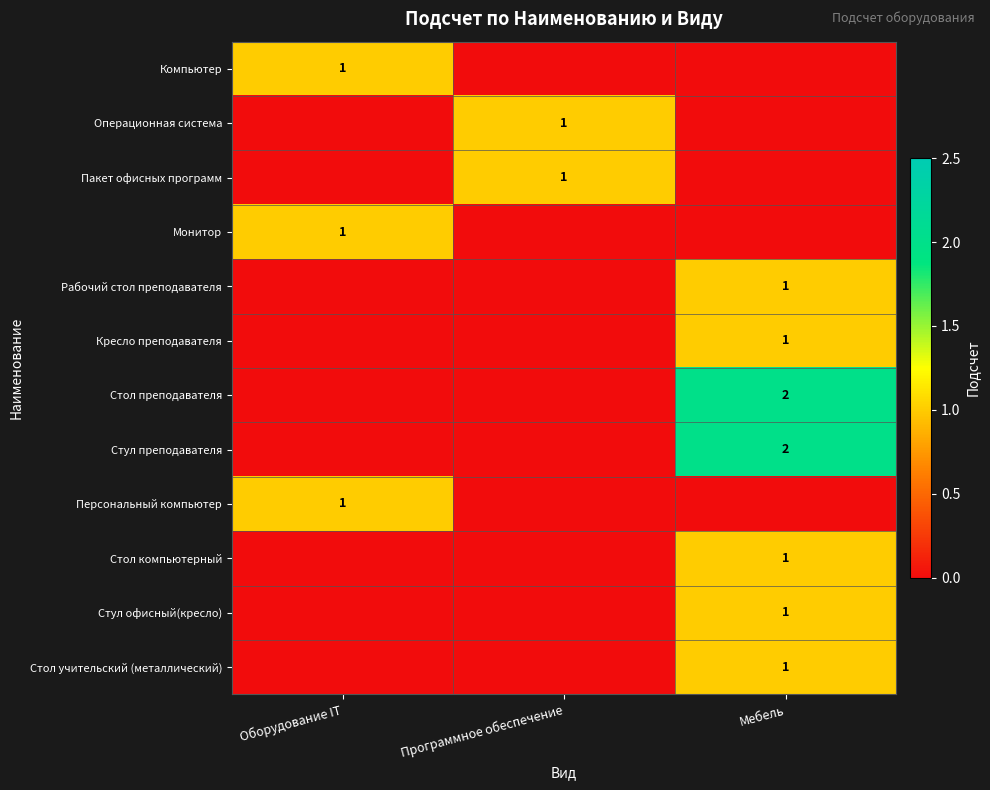

What is the difference between the maximum and minimum values in the Стул офисный(кресло) series?

1